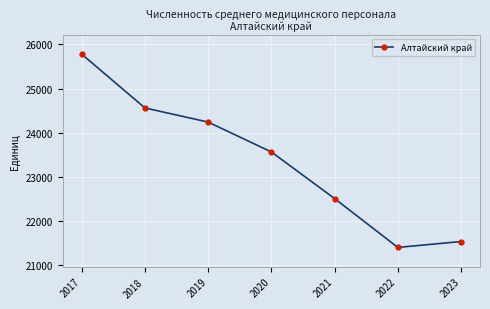

Reading left to right, extract all data points from this chart.

25780	24561	24241	23564	22508	21401	21534